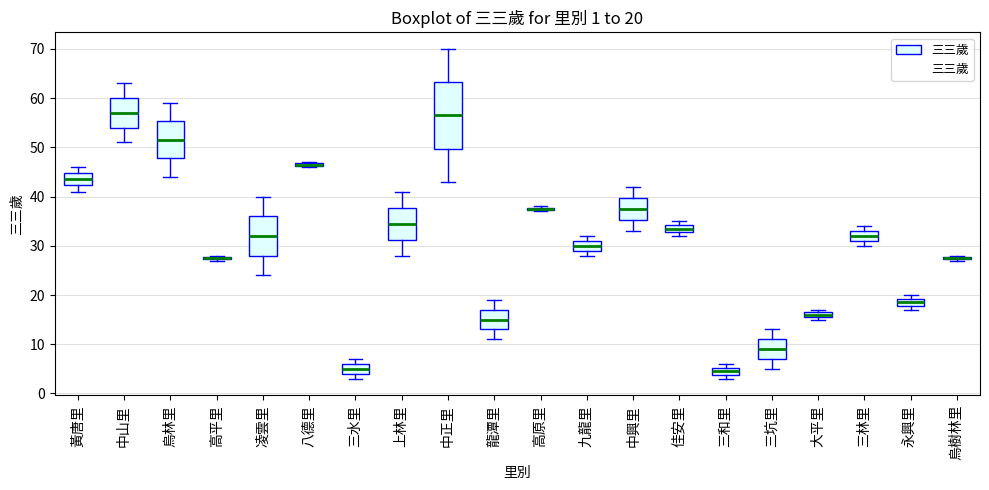

Comparing the boxes themselves (not the whiskers), which one is the tallest?

中正里